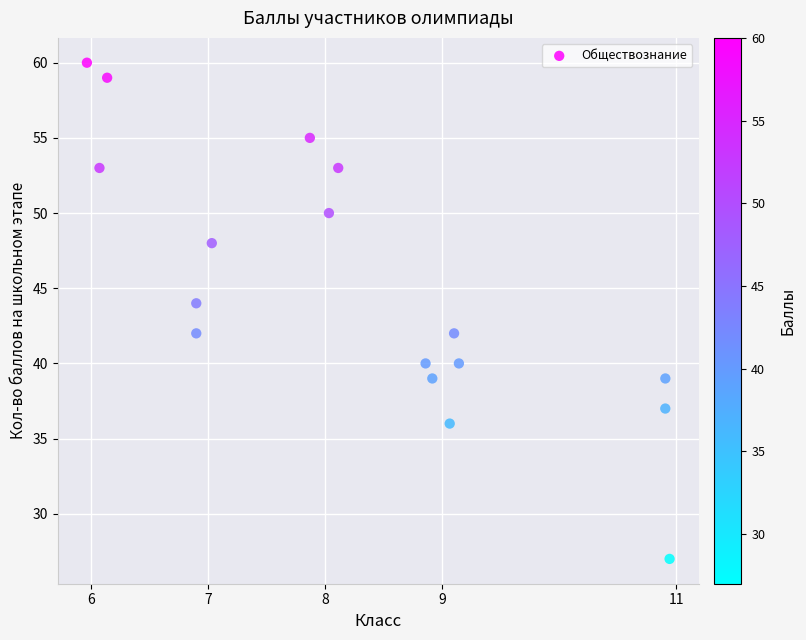

What is the range of Y values (max minus min)?

33